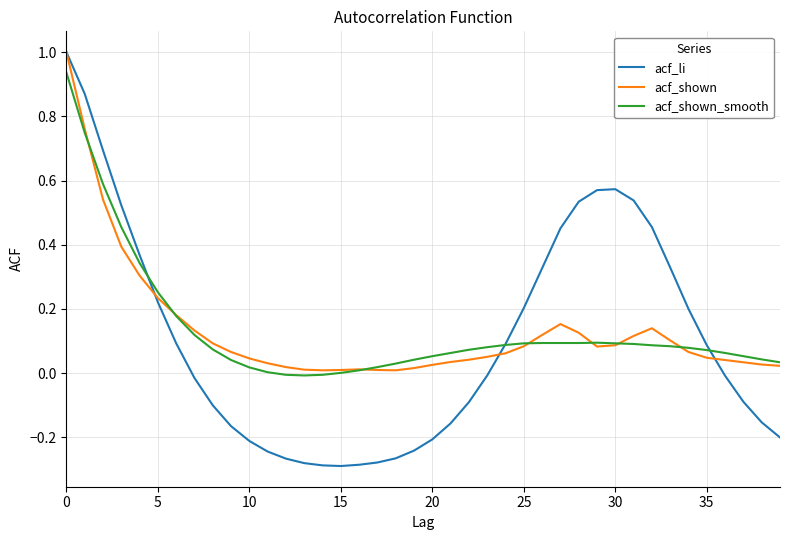

What is the difference between the maximum and minimum values in the acf_shown series?

1.0